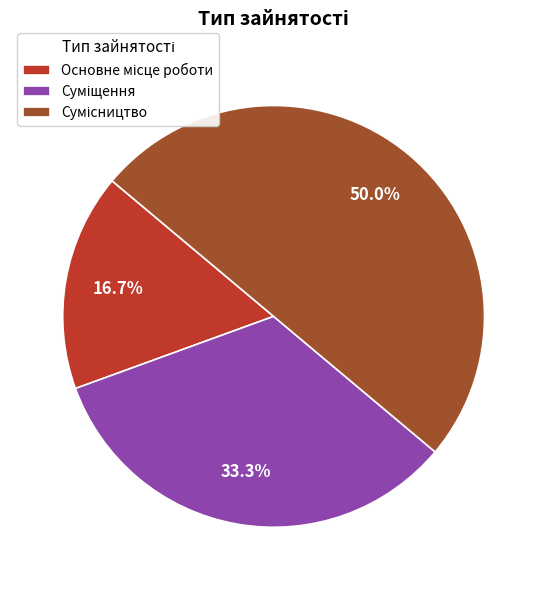

How many segments does this pie chart have?

3